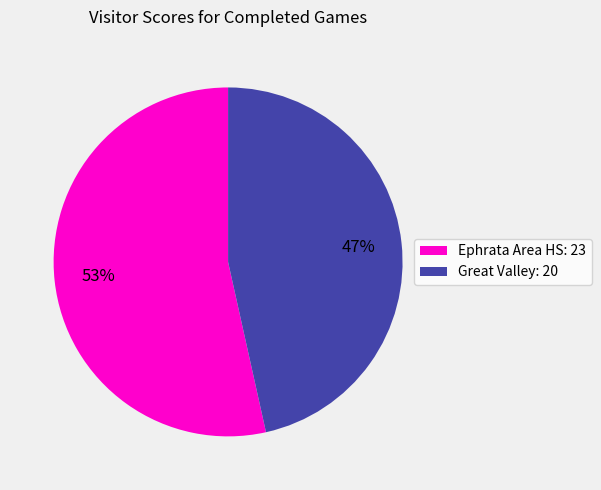

What is the majority slice?

Ephrata Area HS: 23